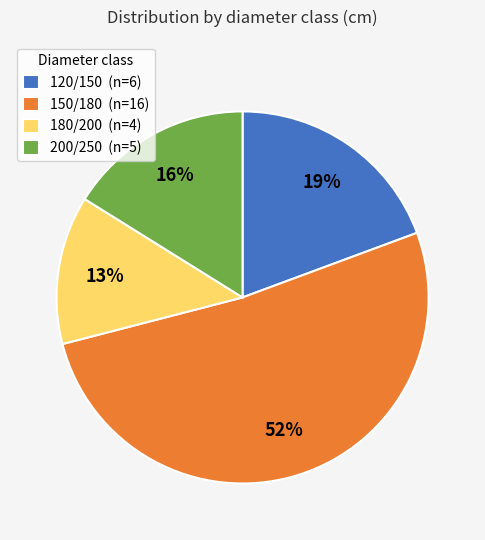

Rank the categories by value from lowest to highest.

180/200, 200/250, 120/150, 150/180